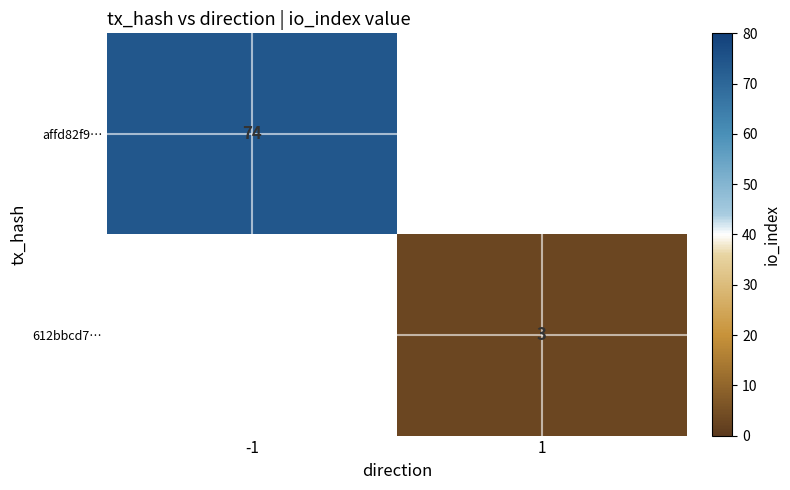

The affd82f9… series shows 74 at -1. True or false?

True